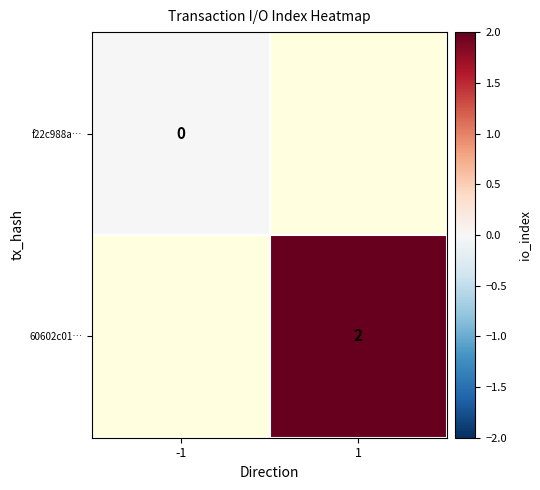

The 60602c01… series shows 1 at 1. True or false?

False